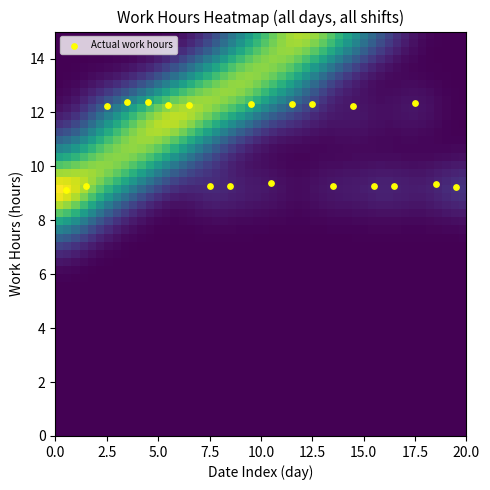

What is the range of X values (max minus min)?

19.0